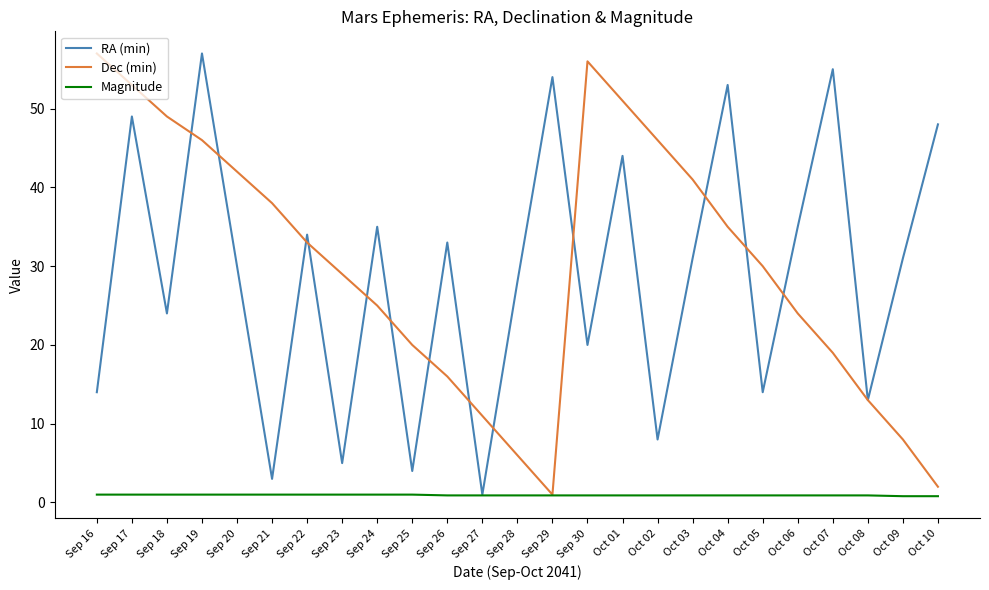

Count the number of categories in the chart.

25